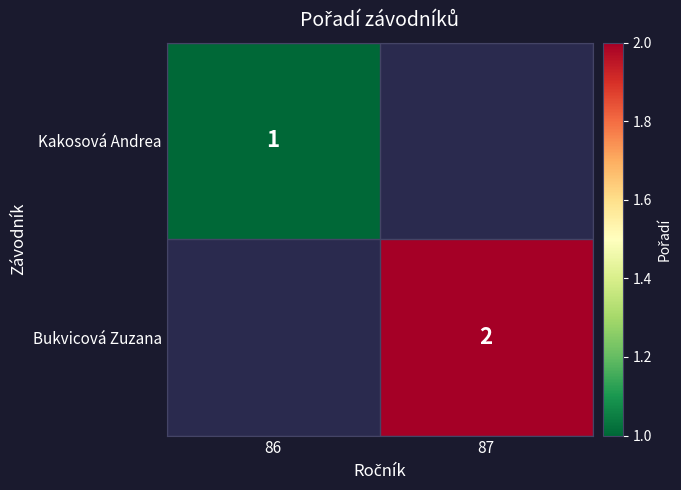

The value of Kakosová Andrea at 86 is 1. True or false?

True